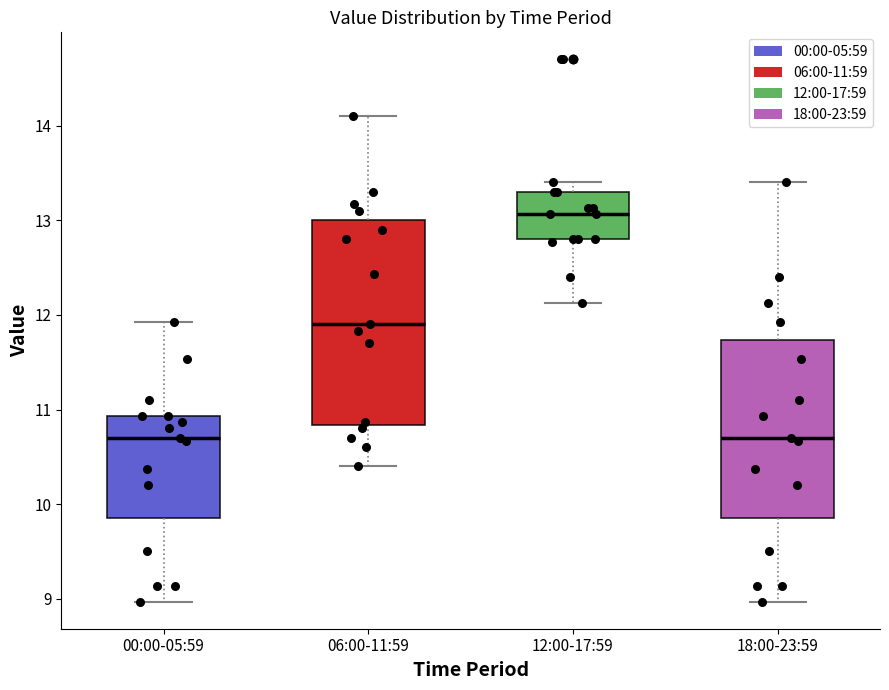

Reading left to right, transcribe this box plot: for each box, give where its median line is, the range the box spans, and where its two whiskers end, as read against the y-axis. The values are not printed on the chart, so give them approximately, as read against the axis.

00:00-05:59: median 10.7, box 9.9 to 10.9, whiskers 9.0 to 11.9
06:00-11:59: median 11.9, box 10.8 to 13.0, whiskers 10.4 to 14.1
12:00-17:59: median 13.1, box 12.8 to 13.3, whiskers 12.1 to 13.4
18:00-23:59: median 10.7, box 9.9 to 11.7, whiskers 9.0 to 13.4